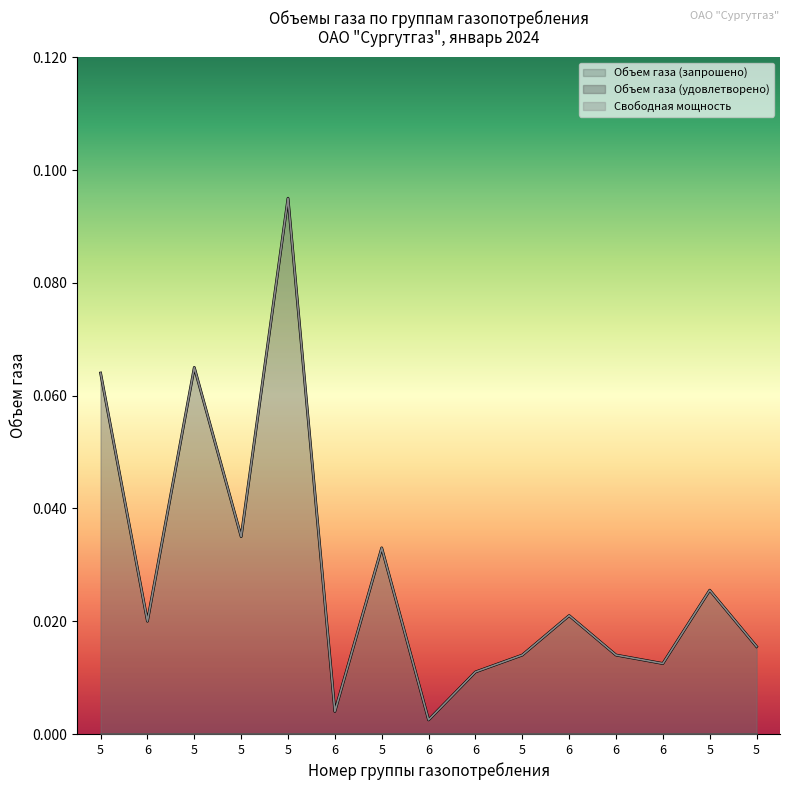

What is the sum of all Свободная мощность values?

0.4